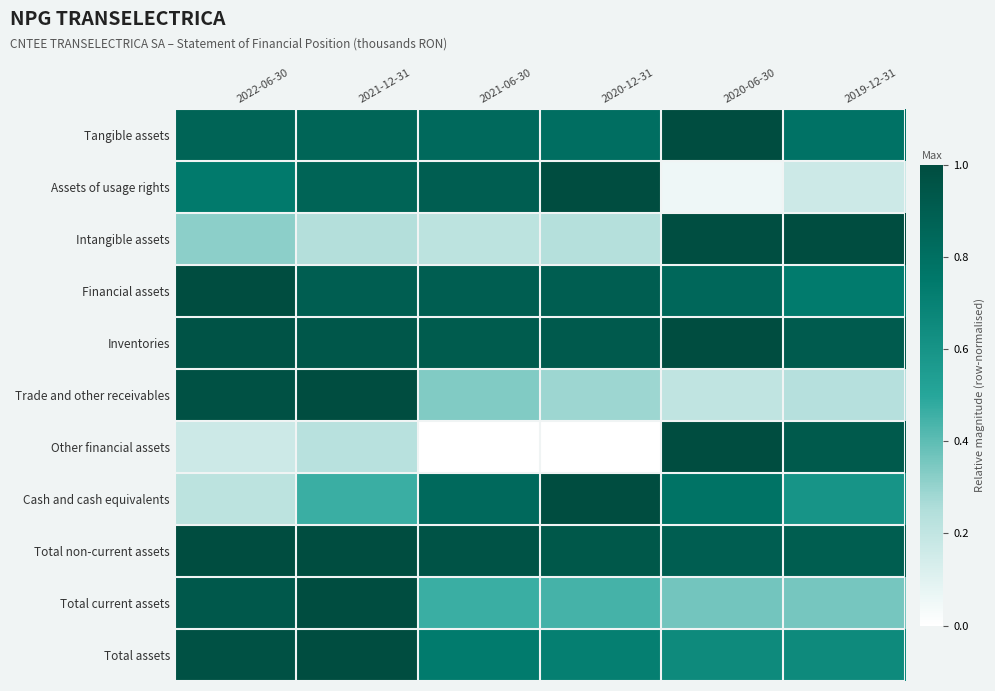

Between 2022-06-30 and 2020-12-31, which series saw the biggest shift?

Cash and cash equivalents